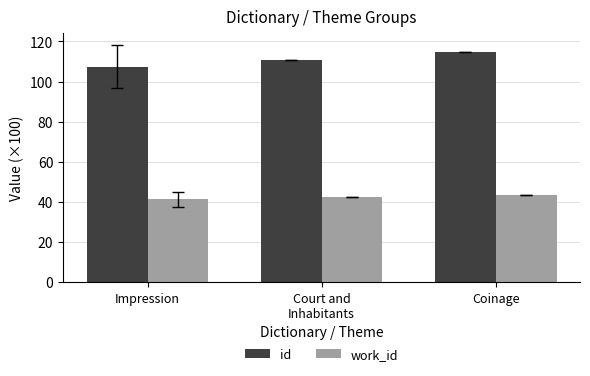

How many bars are there in each group?

2